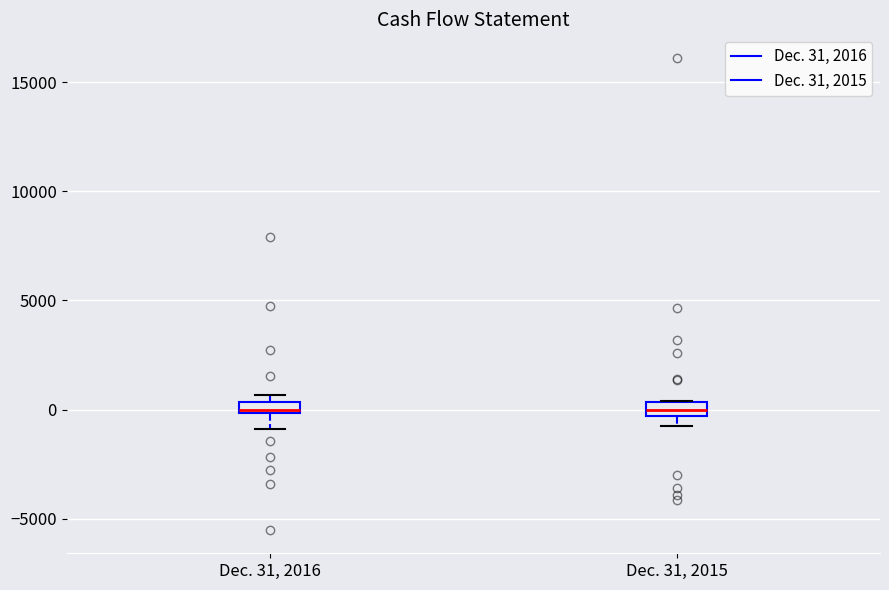

Where does the median line of the box for Dec. 31, 2015 sit on the y-axis? The values are not printed on the chart, so give them approximately, as read against the axis.

0